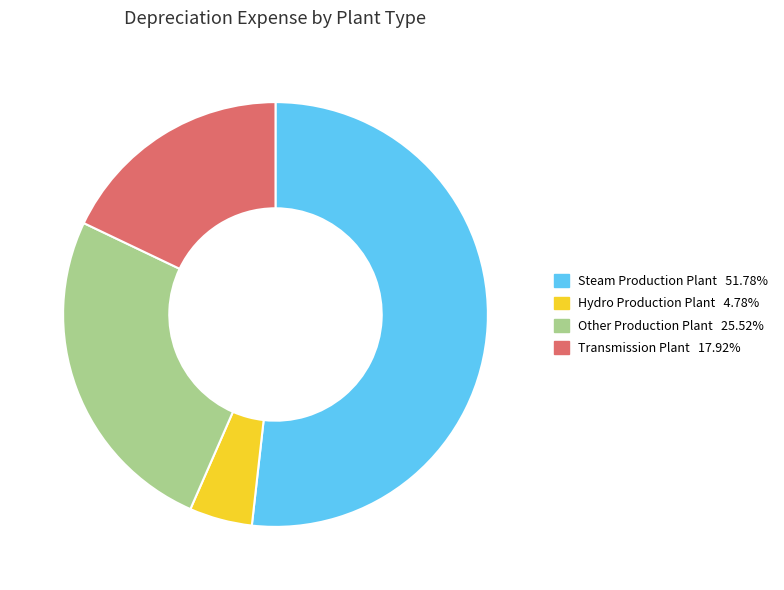

Which slice represents more than half of the pie?

Steam Production Plant